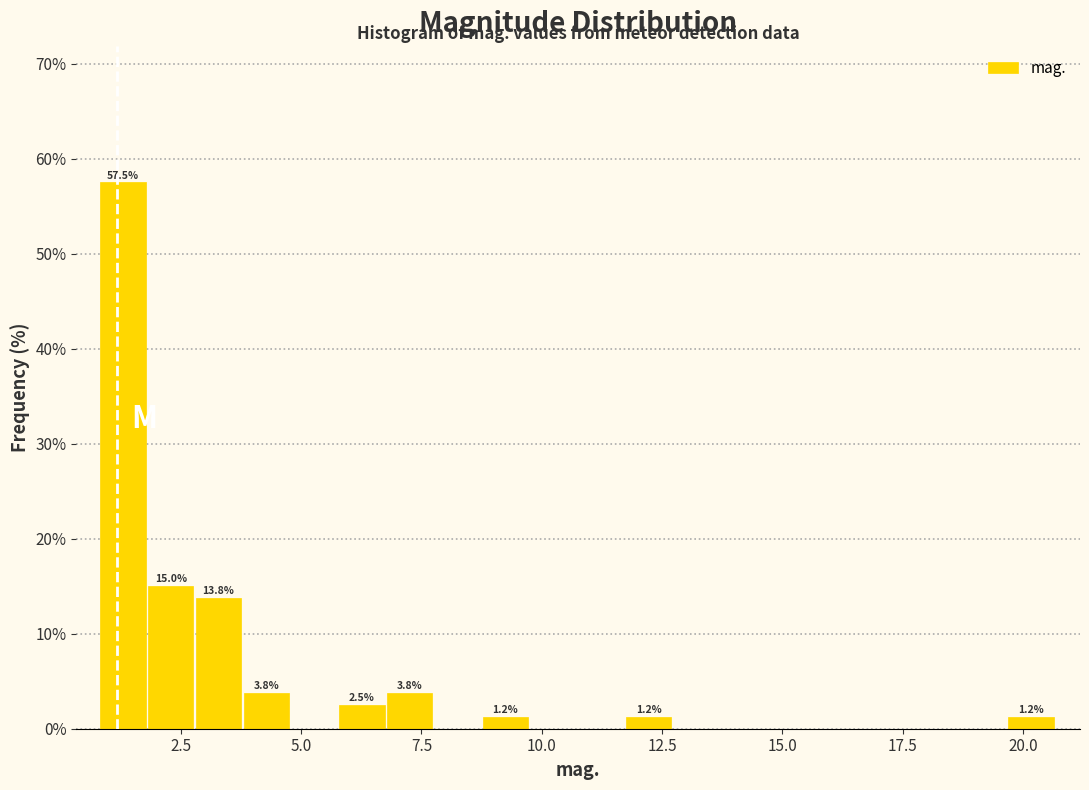

Read against the x-axis, roughly where is the centre of the tallest bar?

1.5